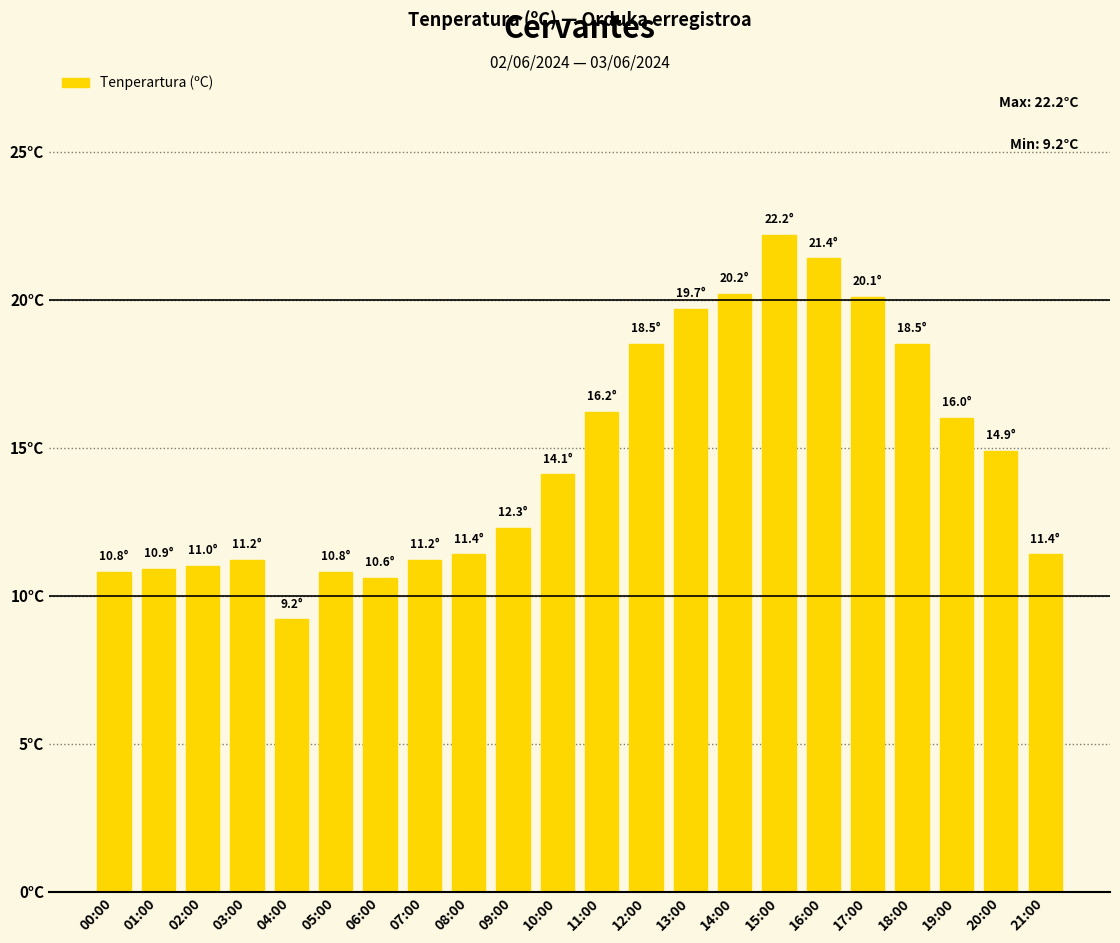

Rank the categories by value from lowest to highest.

04:00, 06:00, 00:00, 05:00, 01:00, 02:00, 03:00, 07:00, 08:00, 21:00, 09:00, 10:00, 20:00, 19:00, 11:00, 12:00, 18:00, 13:00, 17:00, 14:00, 16:00, 15:00